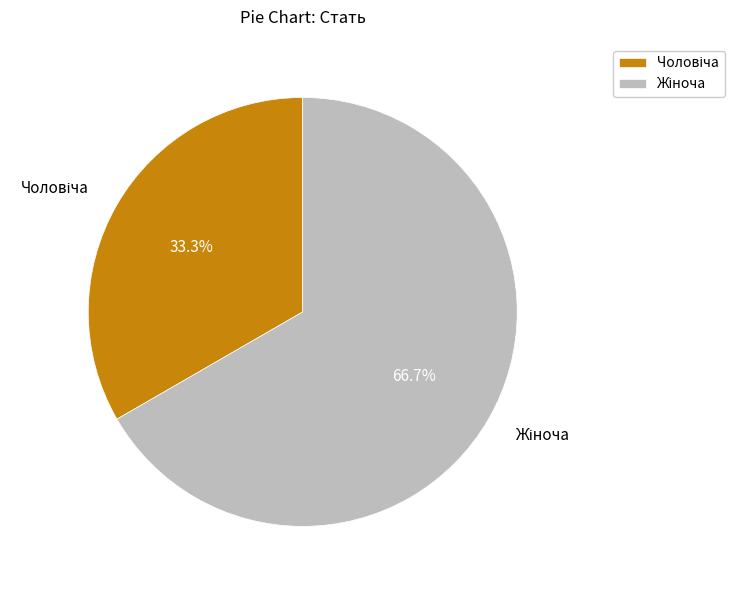

Count the number of slices in the pie.

2